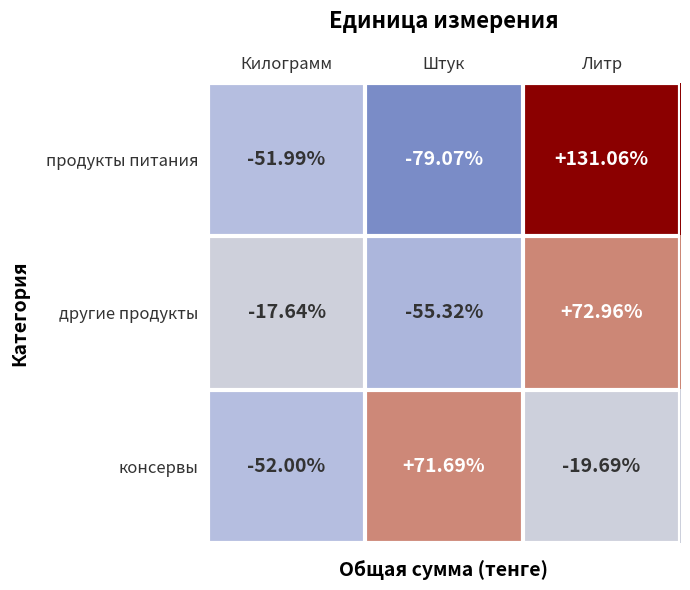

Which series changed the most between Штук and Литр?

продукты питания